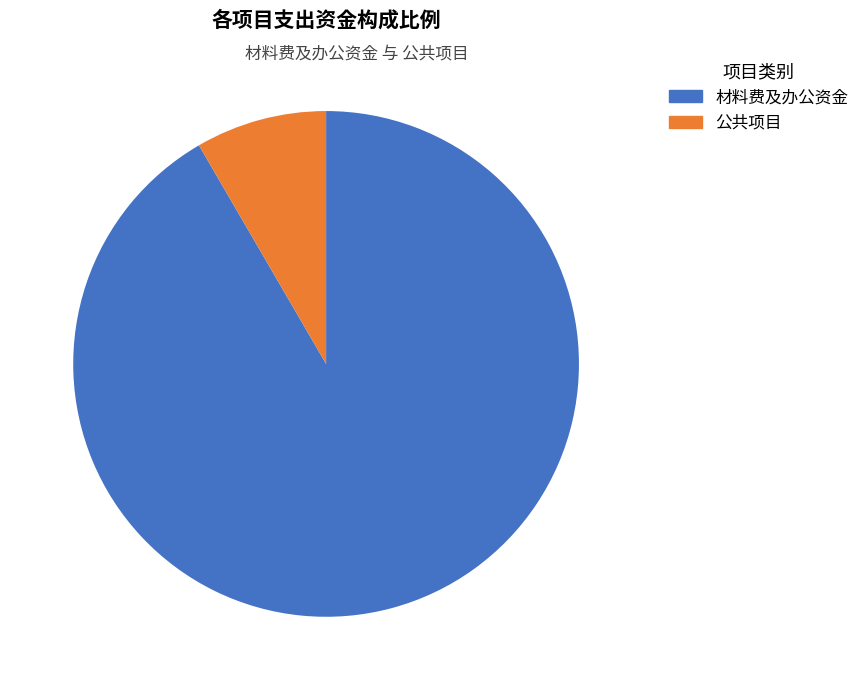

How many slices are in this pie chart?

2